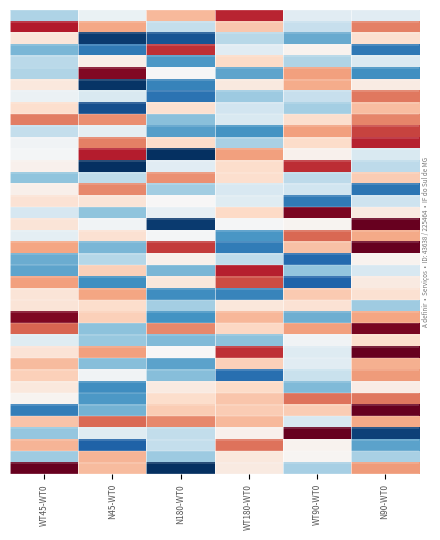

How many data points does each series have?

6